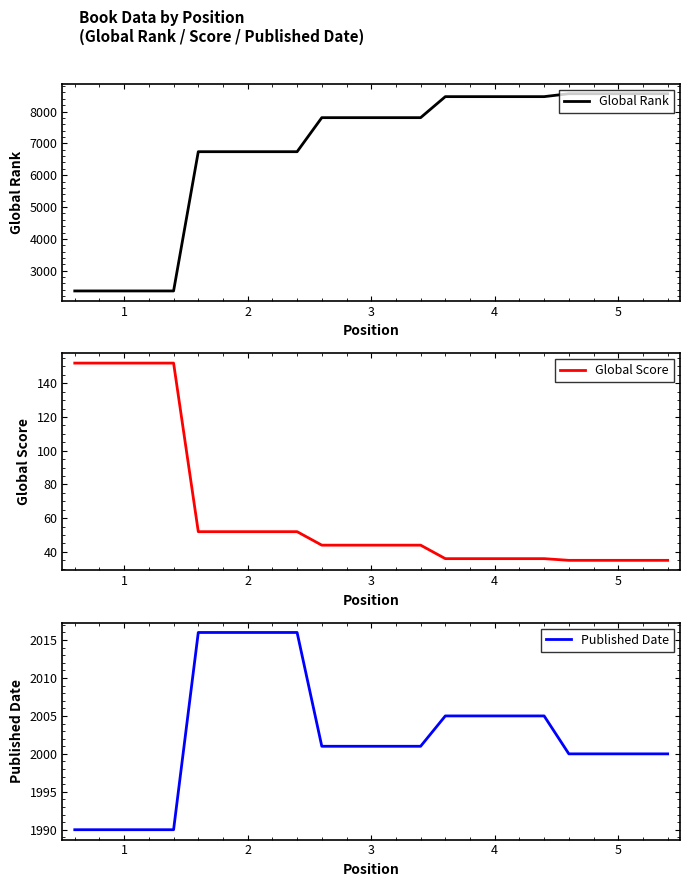

What is the highest value of the Global Rank series?

8559